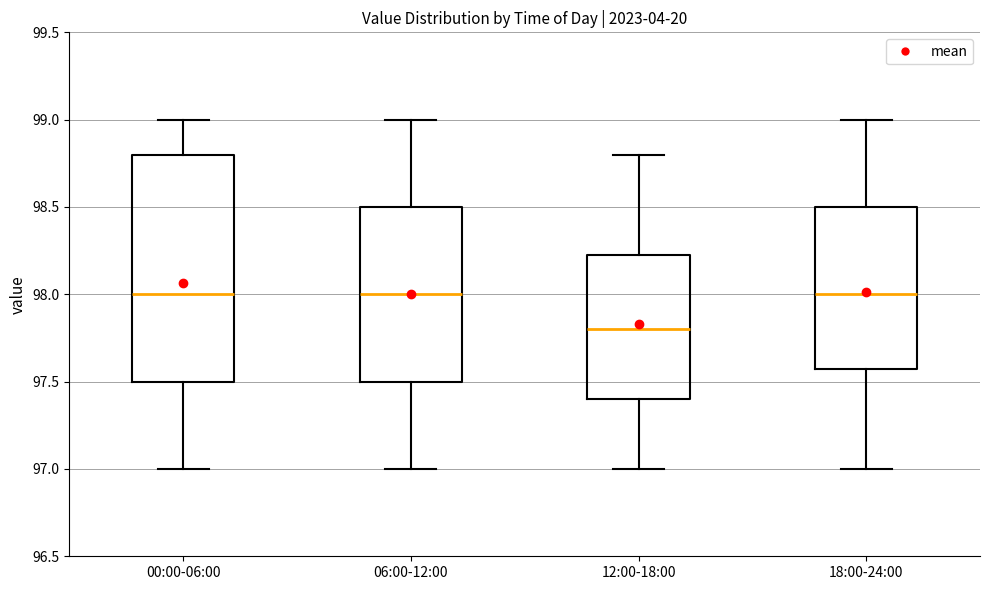

Where is the upper edge of the box for 06:00-12:00 on the y-axis? The values are not printed on the chart, so give them approximately, as read against the axis.

98.50